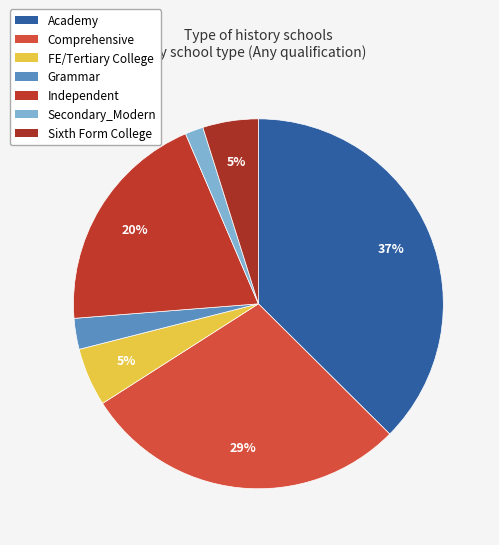

How many segments does this pie chart have?

7